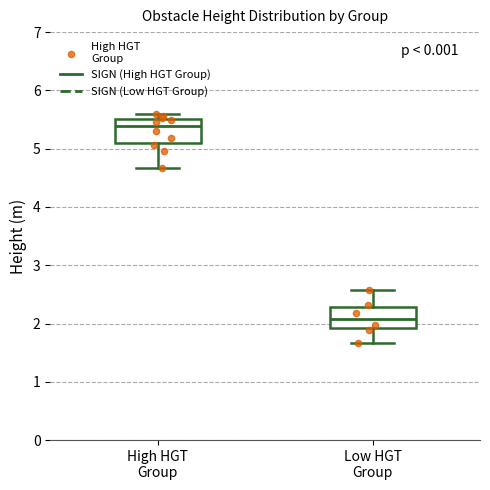

Reading left to right, read every box against the y-axis: the position of its median line, the range the box covers, and the ends of its whiskers. The values are not printed on the chart, so give them approximately, as read against the axis.

High HGT Group: median 5.4, box 5.1 to 5.5, whiskers 4.7 to 5.6
Low HGT Group: median 2.1, box 1.9 to 2.3, whiskers 1.7 to 2.6